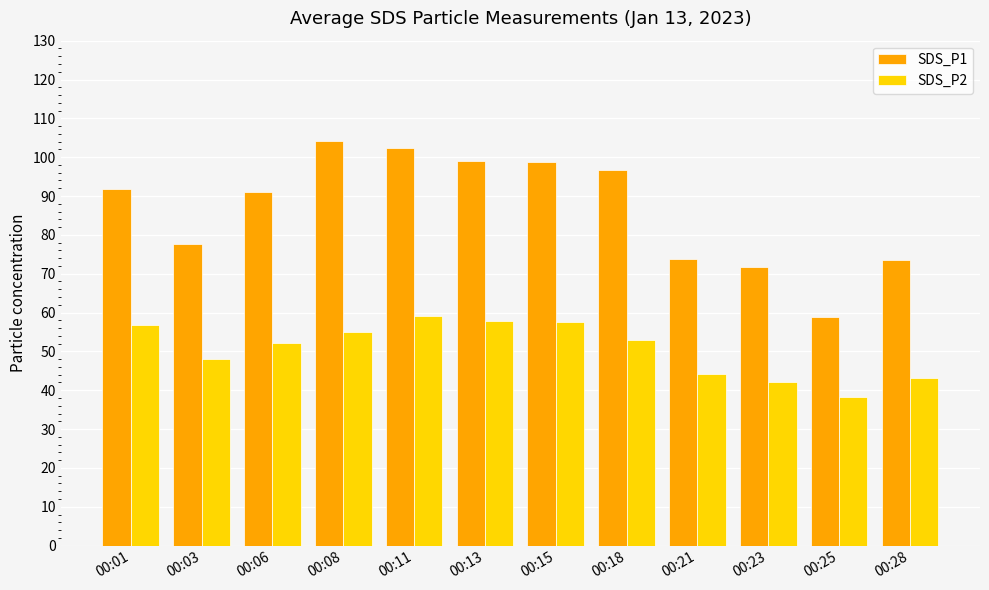

What is the highest value of the SDS_P2 series?

59.1